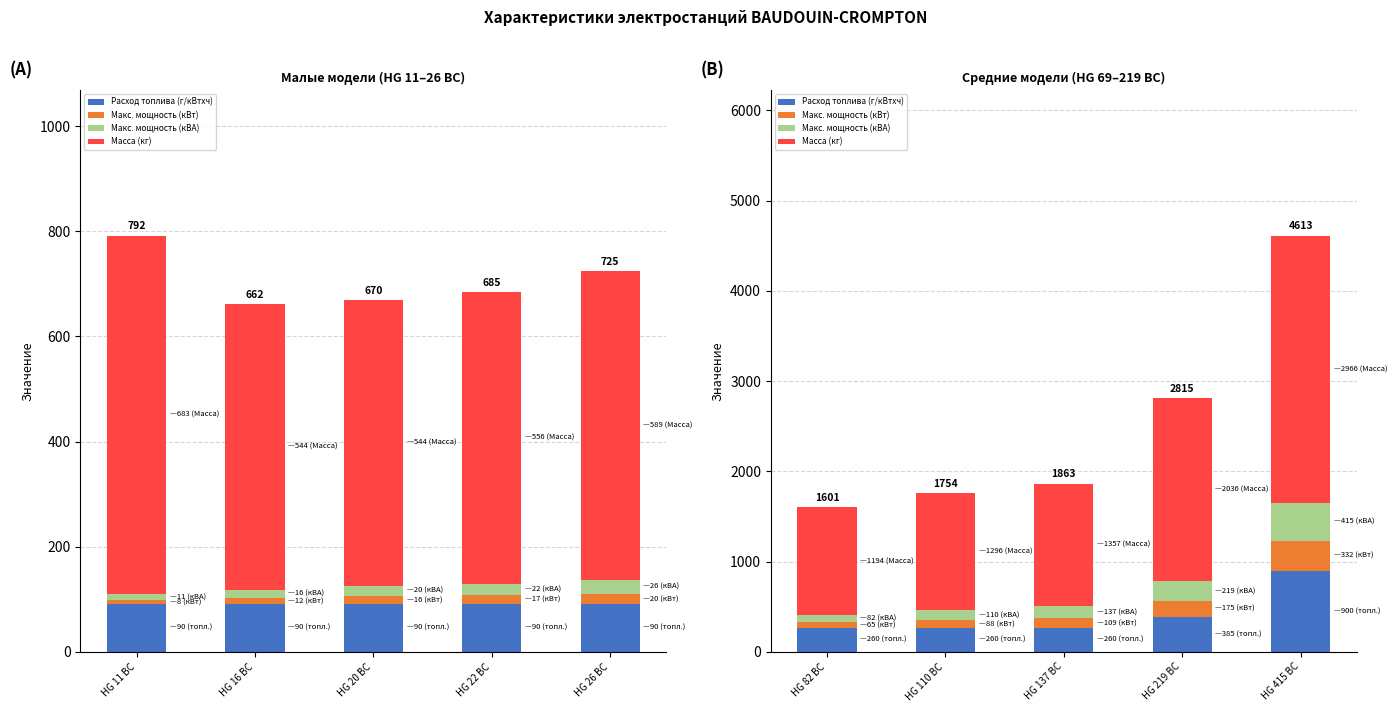

What value does the Макс. мощность (кВт) series have at HG 26 BC, to the nearest 10?

20